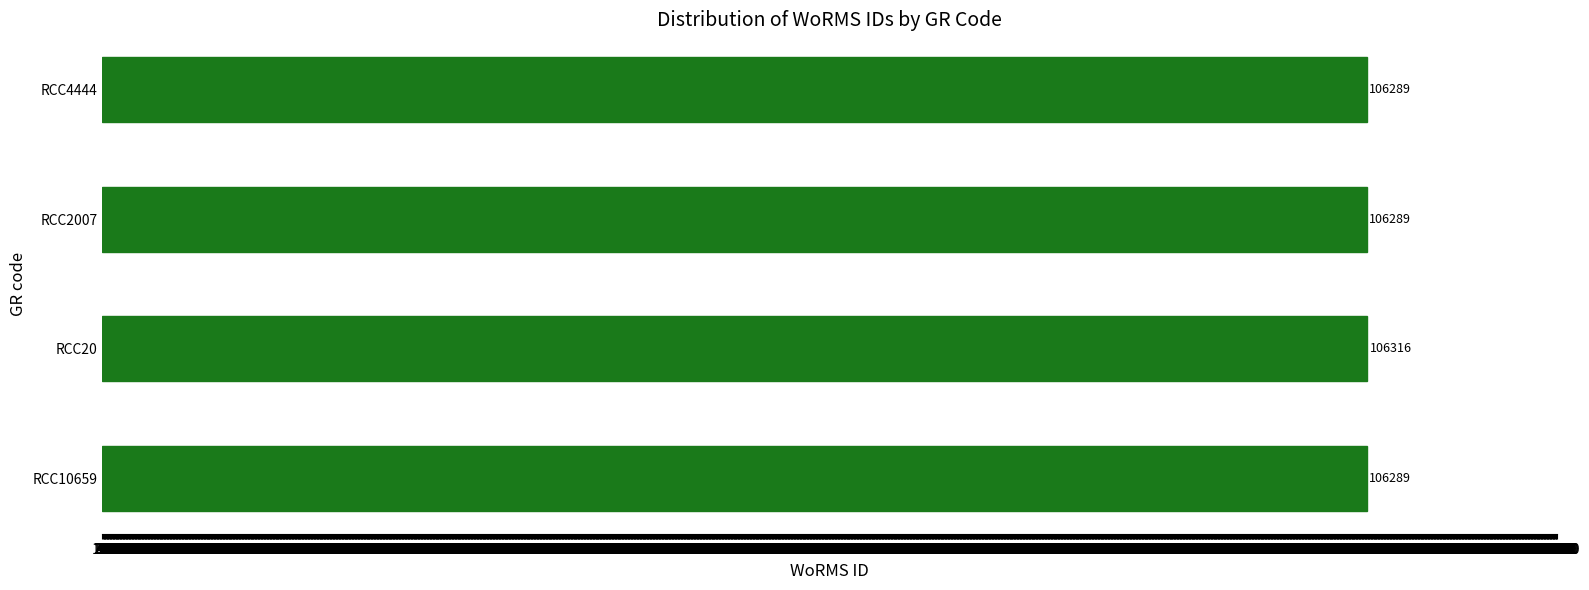

How many bars are there in total?

4